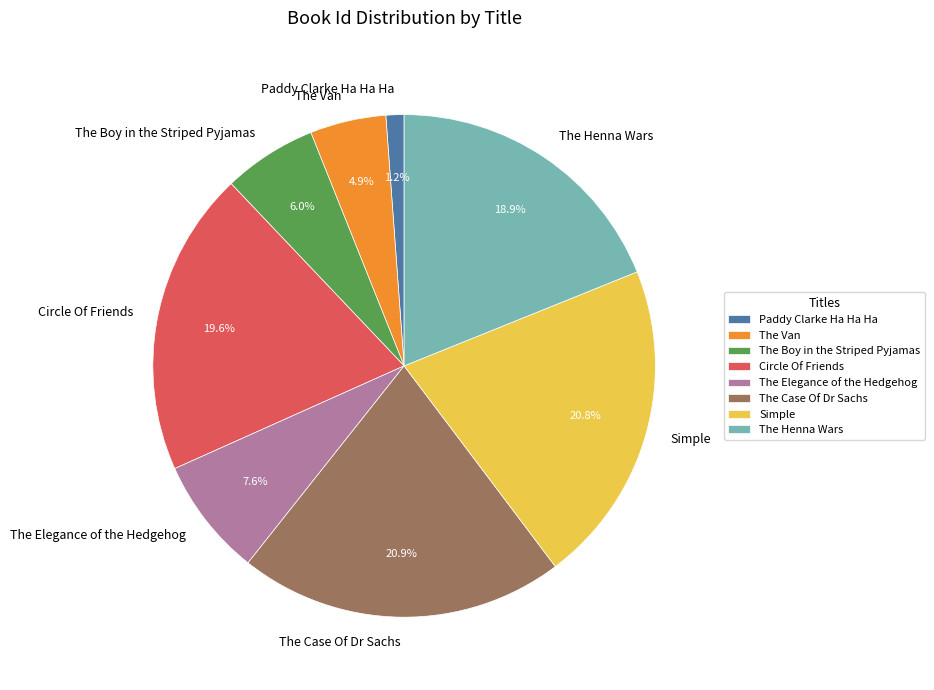

To the nearest percent, what is the difference between the Circle Of Friends and The Henna Wars slice percentages?

1%